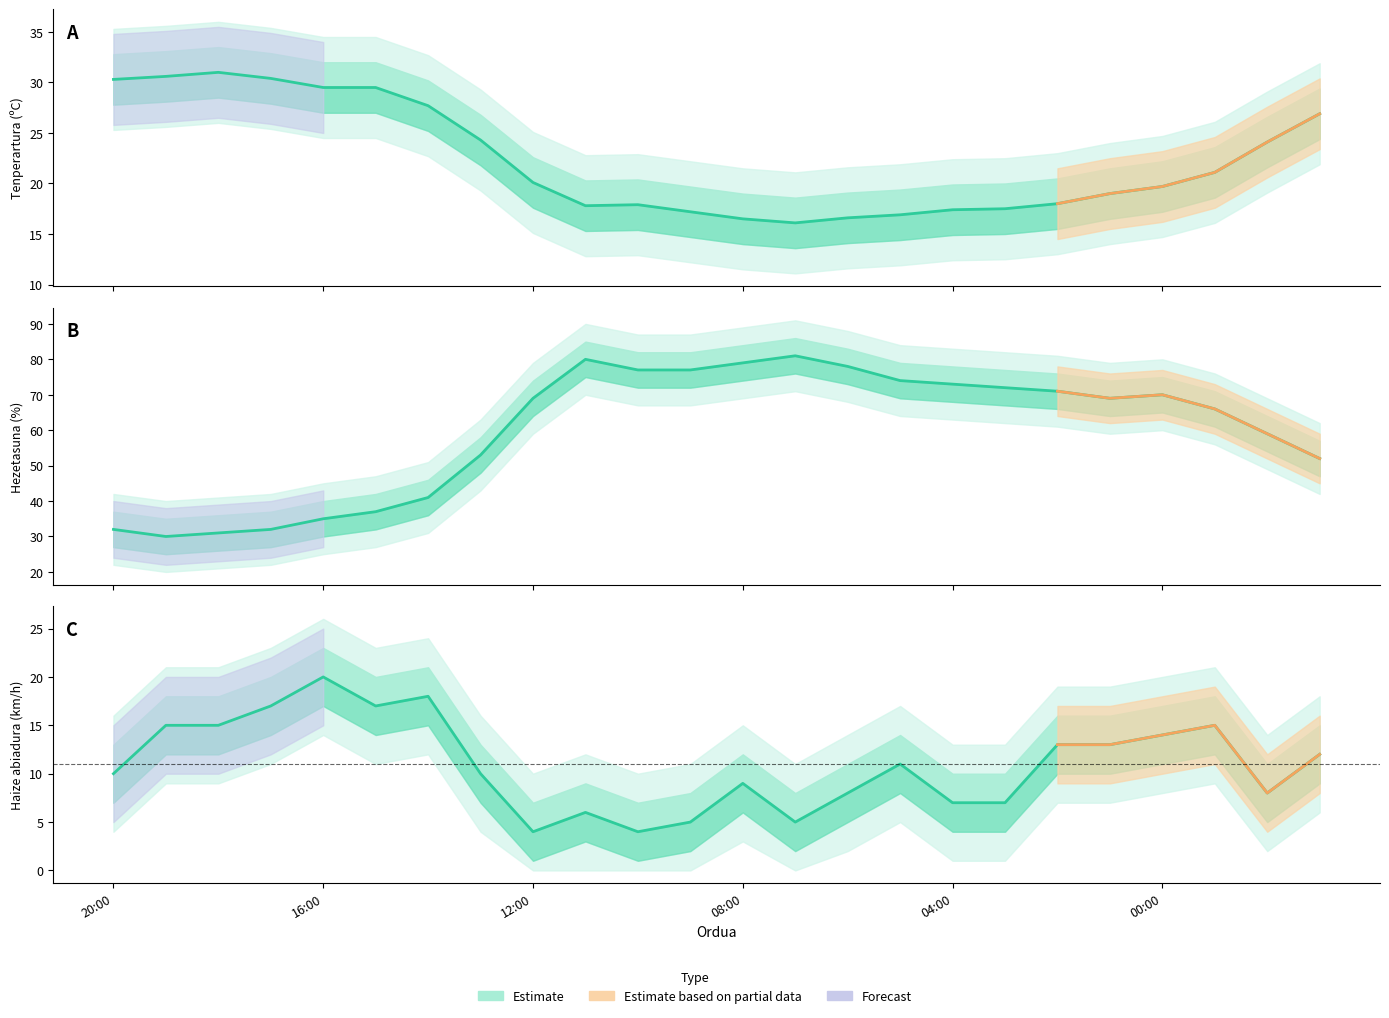

True or false: Haizearen abiadura (km/h) and Tenperartura (ºC) cross at least once.

False